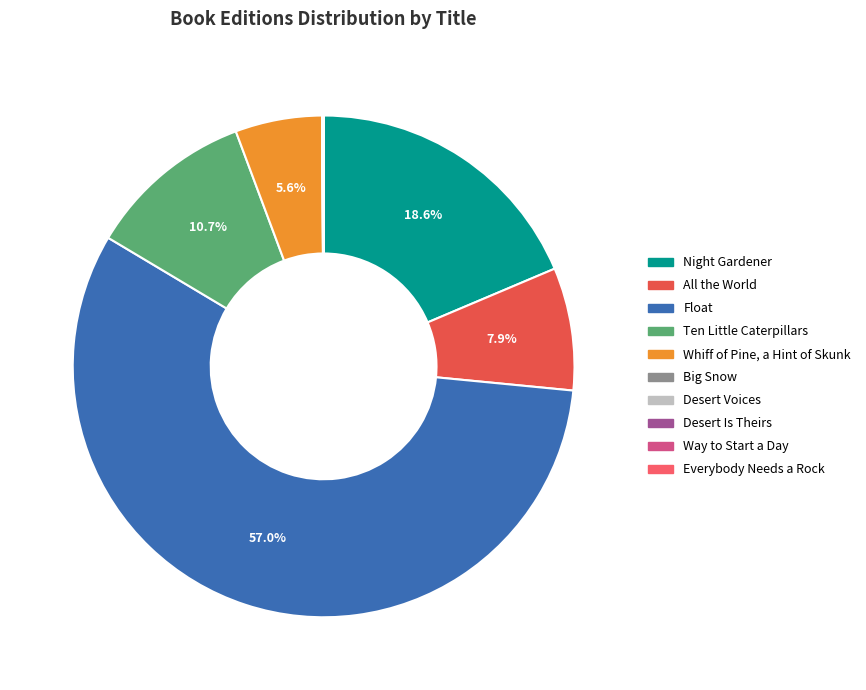

The Night Gardener slice represents 19% of the pie. True or false?

True